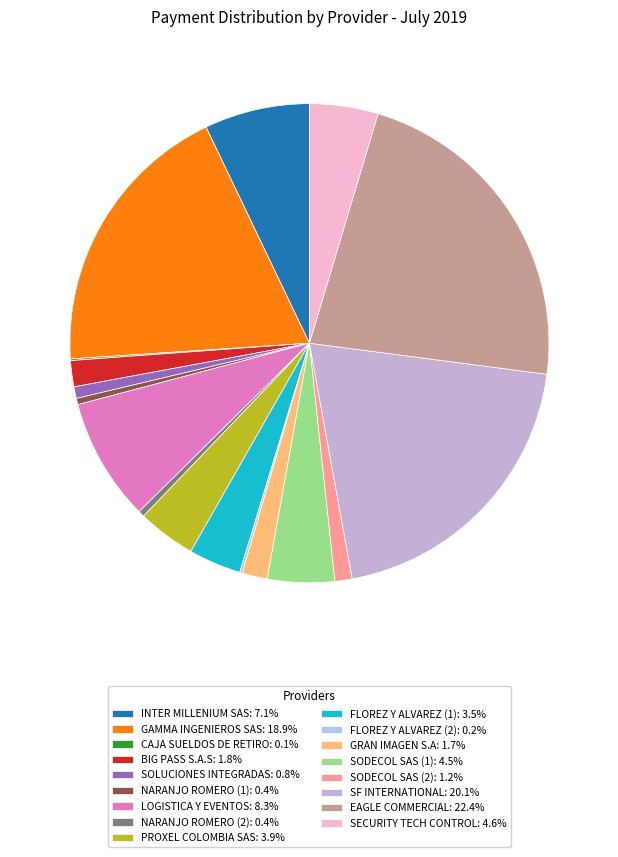

To the nearest percent, what percentage of the pie is FLOREZ Y ALVAREZ (1)?

4%